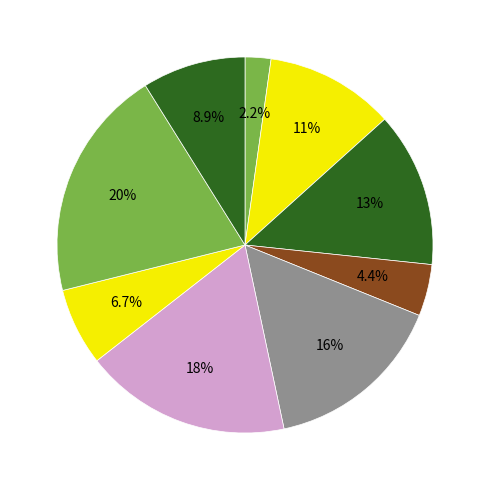

How many segments does this pie chart have?

9